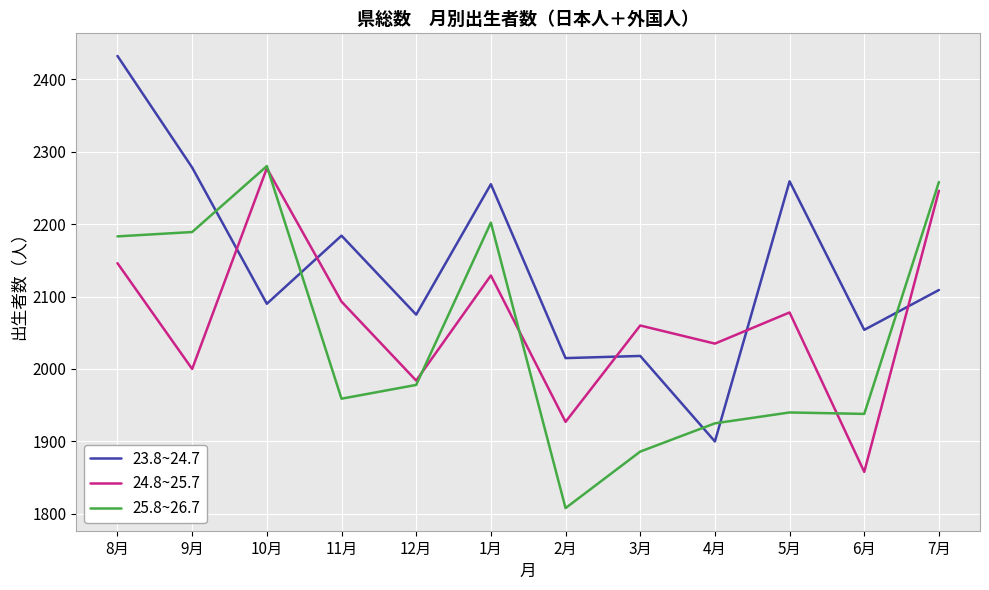

Between which two adjacent categories do 24.8~25.7 and 23.8~24.7 first intersect?

9月 and 10月